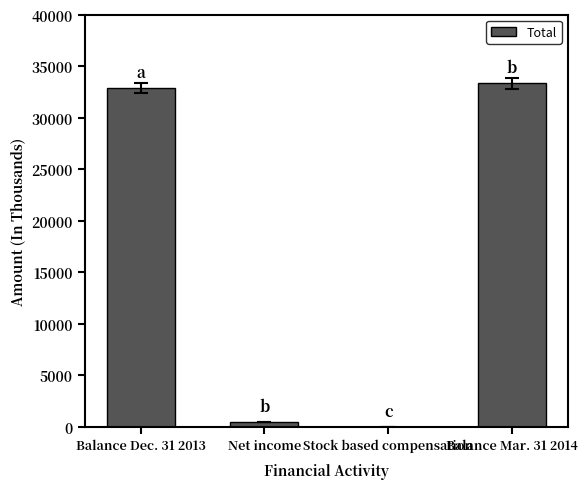

What is the approximate value at Stock based compensation, to the nearest 10?

10